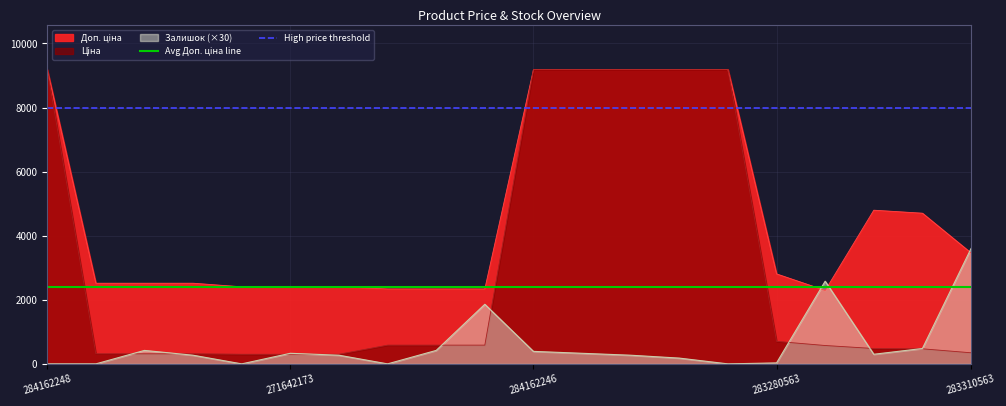

What is the value of the High price threshold point at the 2nd from the left?

8000